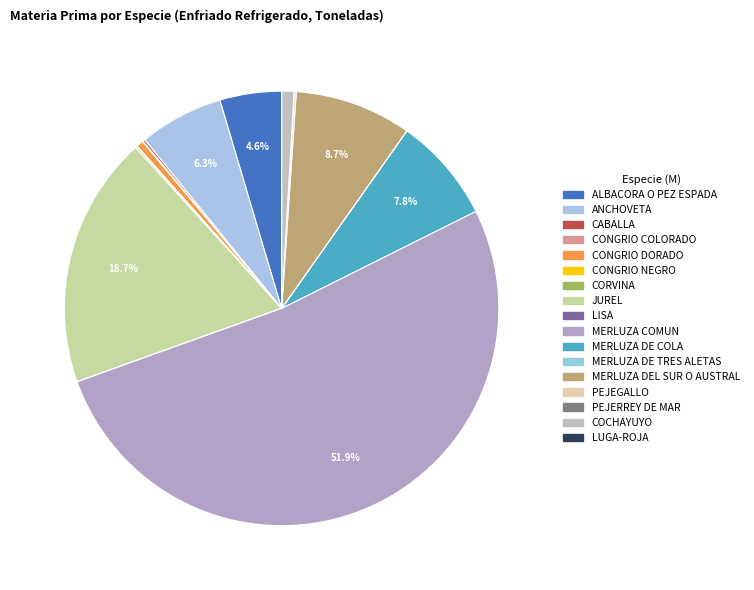

What is the total percentage of MERLUZA DE TRES ALETAS and MERLUZA COMUN?

51.9%